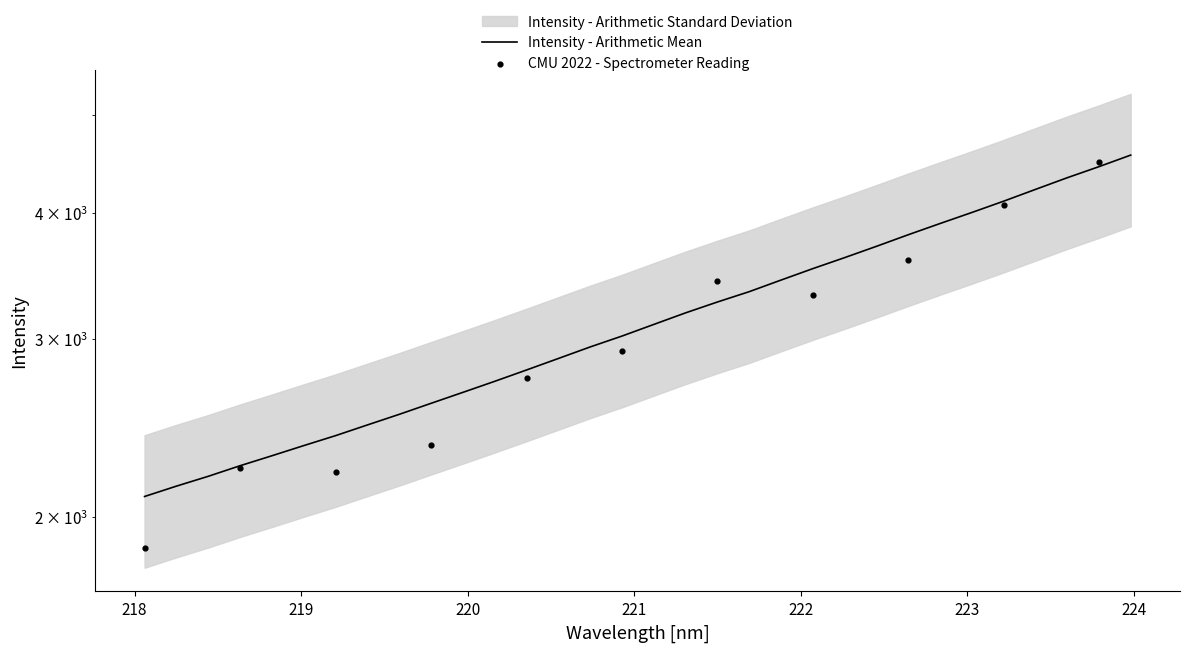

Between 4 and 20, which is larger?

20